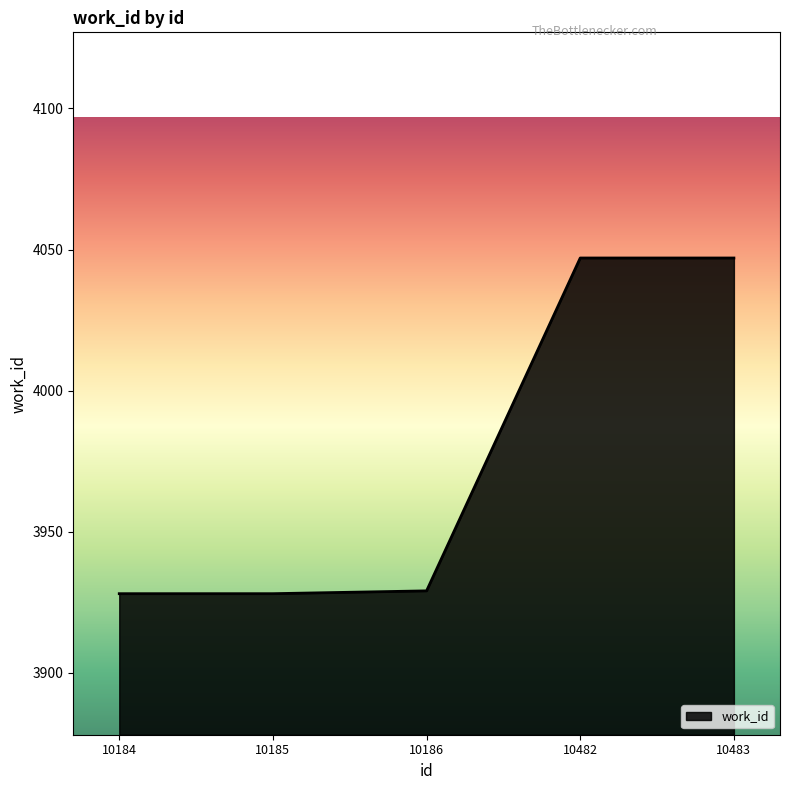

True or false: the data shows 2654 at 10184.

False